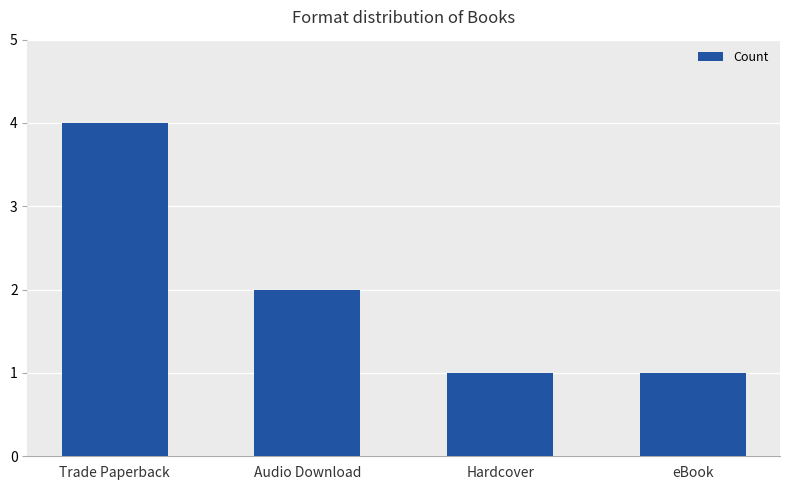

Count the values in the range 1 to 4.

4